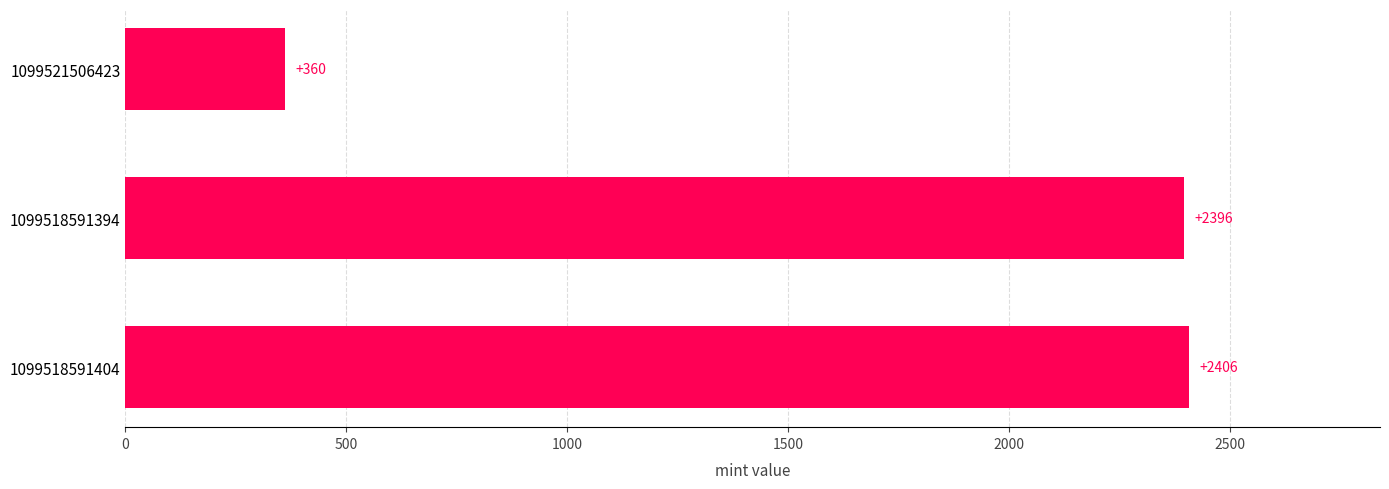

What is the difference between the maximum and minimum values?

2046